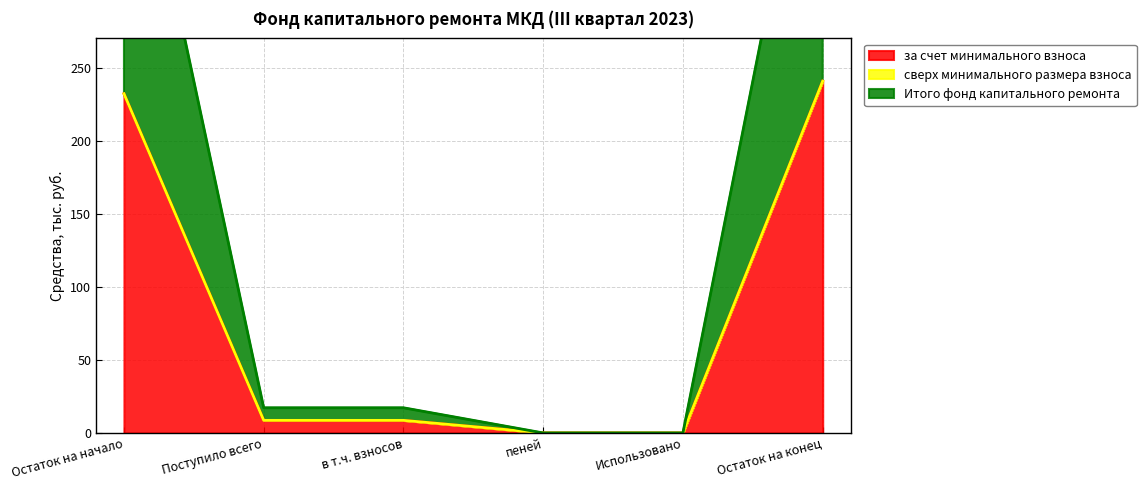

Rank the categories by Итого фонд капитального ремонта value from highest to lowest.

Остаток на конец, Остаток на начало, Поступило всего, в т.ч. взносов, пеней, Использовано